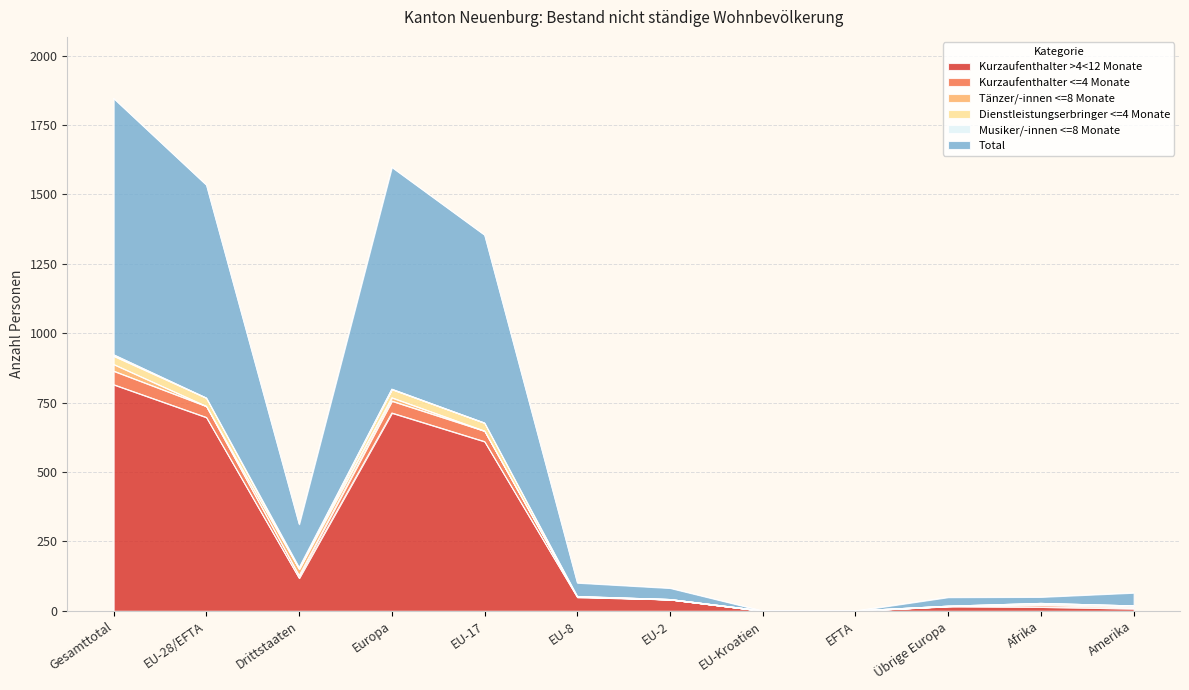

Which category has the highest value in the Kurzaufenthalter >4<12 Monate series?

Gesamttotal